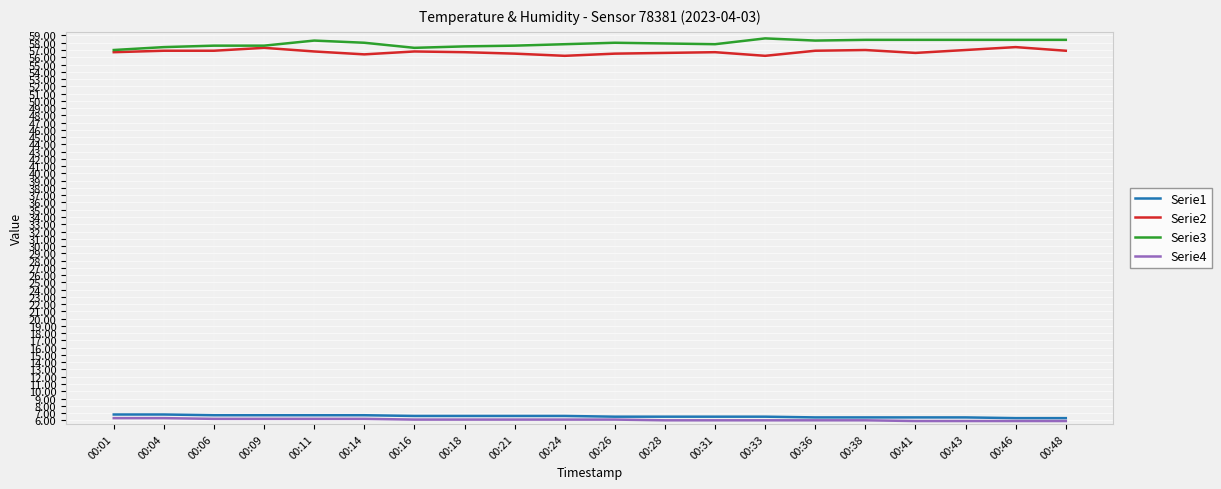

What is the sum of the Serie3 values at 00:04 and 00:28?

115.3